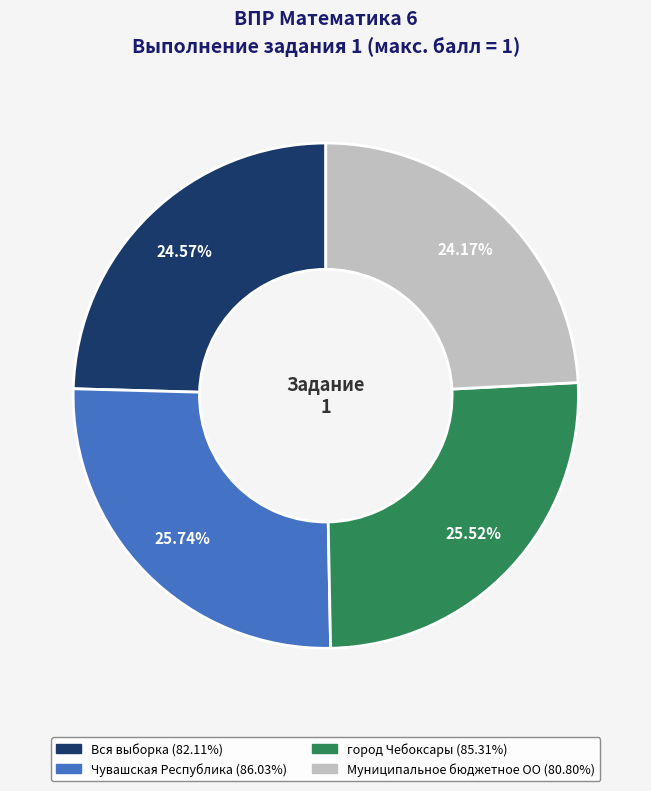

What percentage is the Муниципальное бюджетное ОО slice, to the nearest percent?

24%